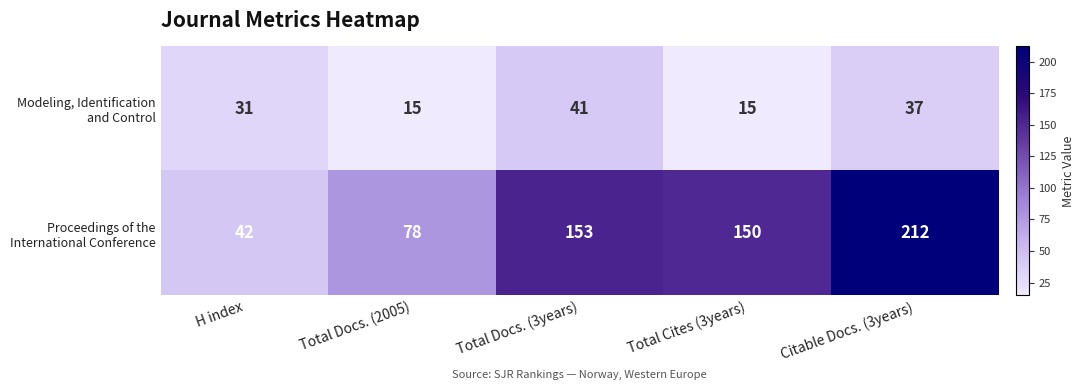

At which category is the sum across all series the highest?

Citable Docs. (3years)